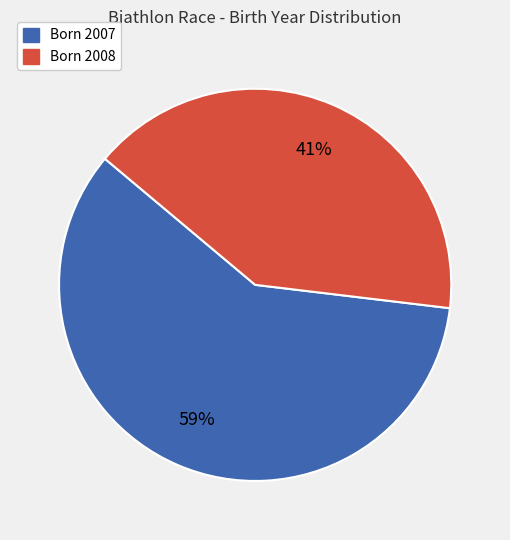

Does any single category account for the majority?

Yes